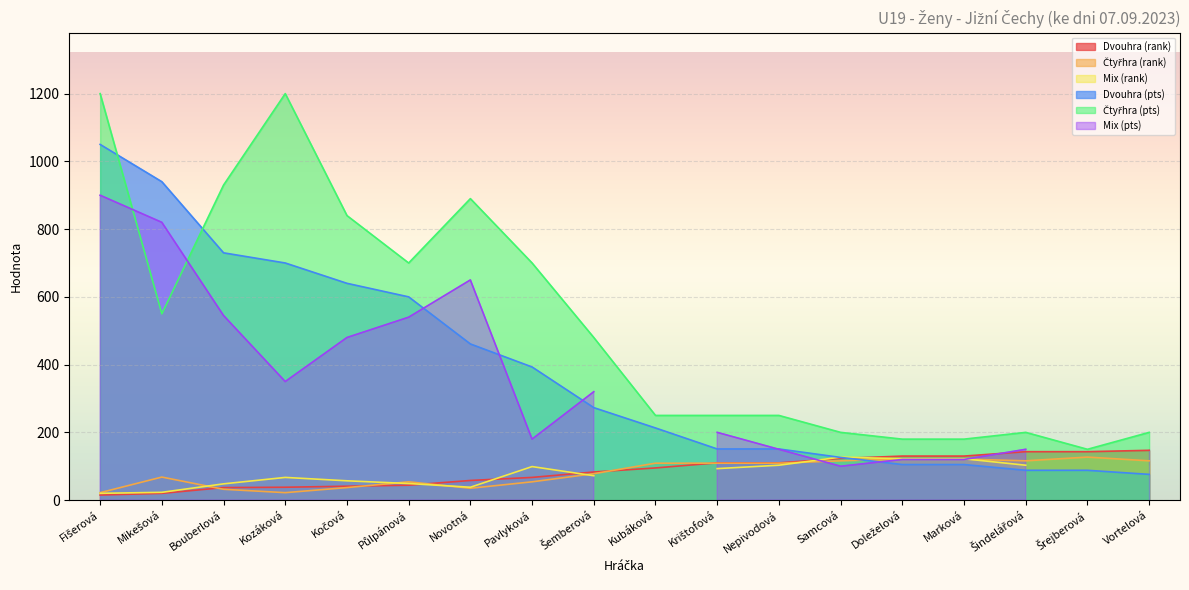

What is the value of the Dvouhra (rank) point at the 15th from the left?

130